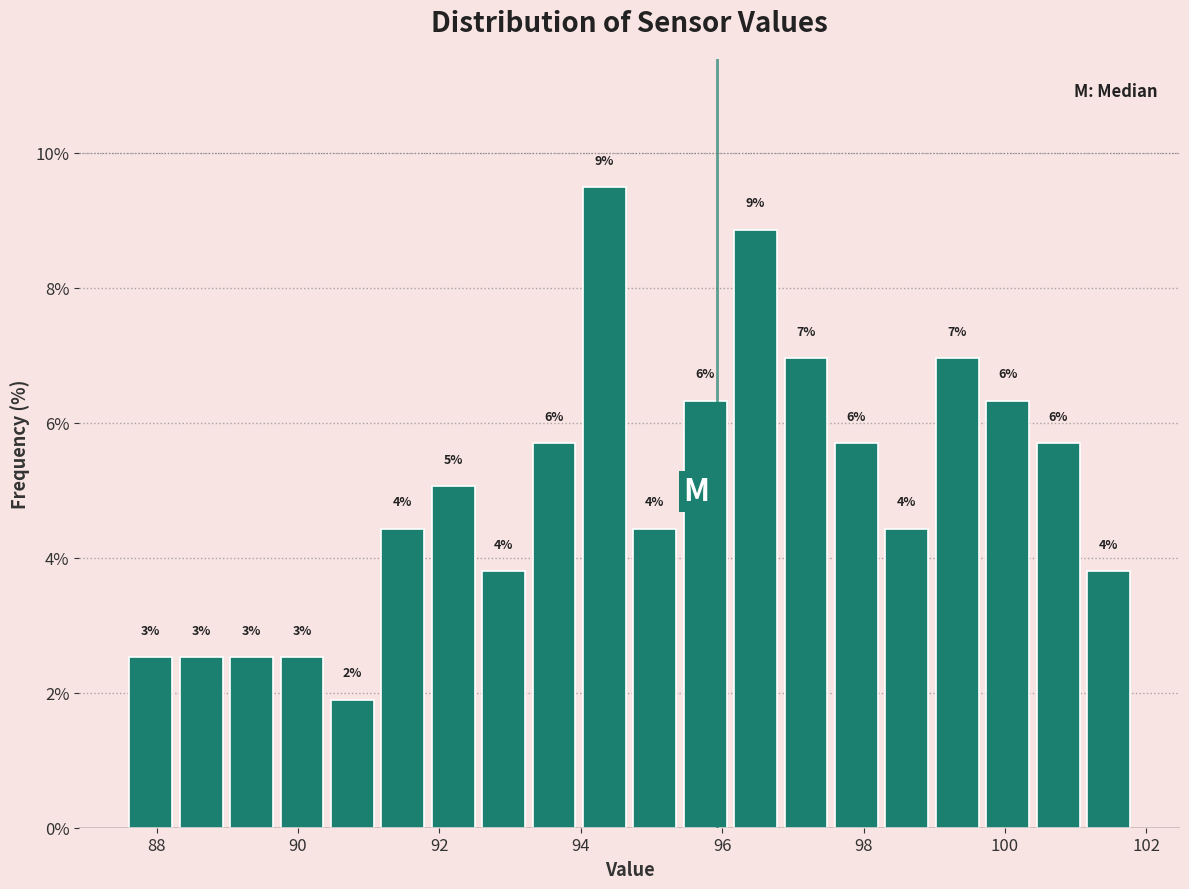

Read against the x-axis, roughly where is the centre of the tallest bar?

94.4